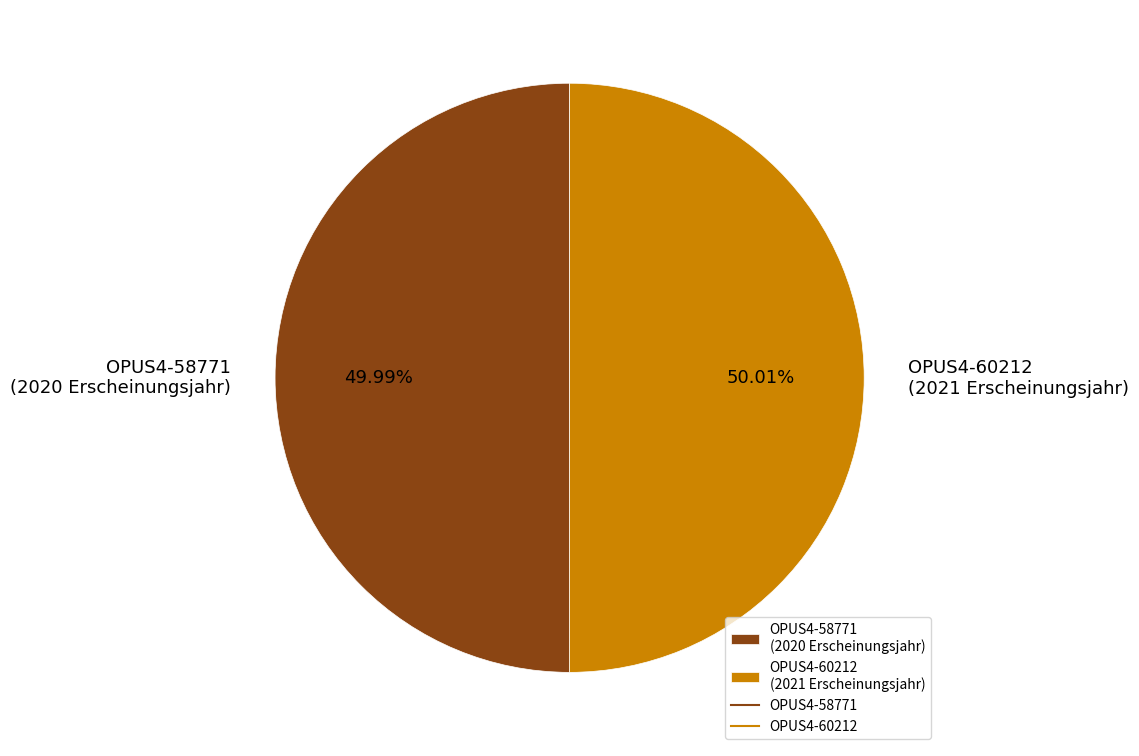

How many segments does this pie chart have?

2